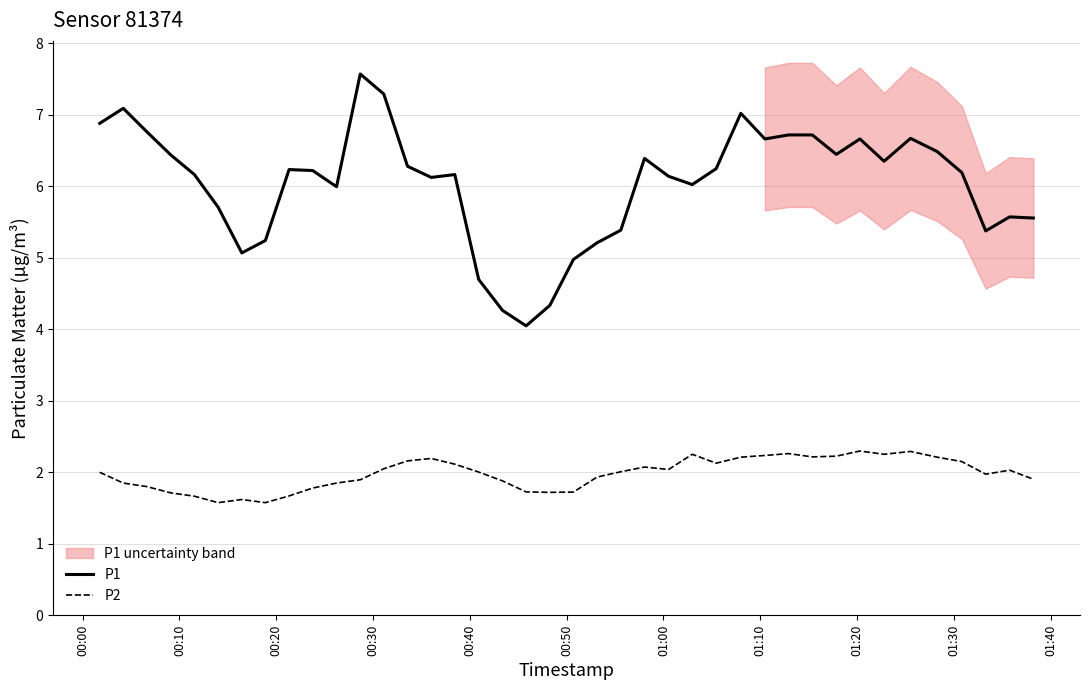

In P1, how many points are higher than both neighbors (excluding endpoints)?

10